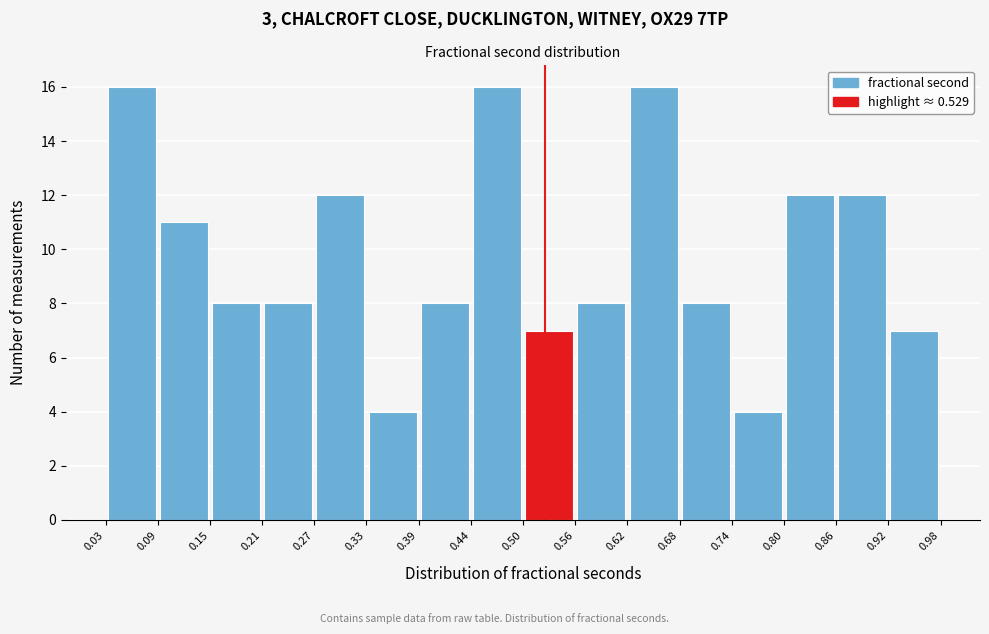

Reading left to right, transcribe this chart: for each bar, give the range it covers on the x-axis and its height. The values are not printed on the chart, so give them approximately, as read against the axis.

0.03 to 0.09: 16
0.09 to 0.15: 11
0.15 to 0.21: 8
0.21 to 0.27: 8
0.27 to 0.33: 12
0.33 to 0.39: 4
0.39 to 0.44: 8
0.44 to 0.50: 16
0.50 to 0.56: 7
0.56 to 0.62: 8
0.62 to 0.68: 16
0.68 to 0.74: 8
0.74 to 0.80: 4
0.80 to 0.86: 12
0.86 to 0.92: 12
0.92 to 0.98: 7